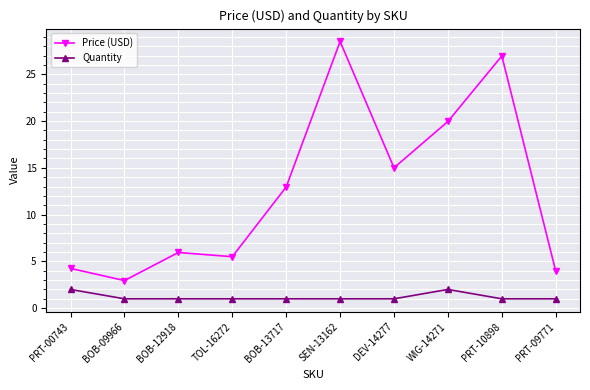

Does the chart display data point markers on the line(s)?

Yes